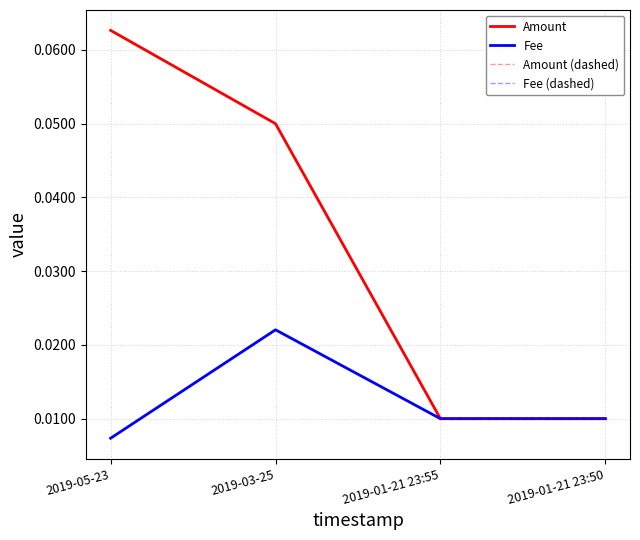

At how many categories does at least one series exceed 0?

4